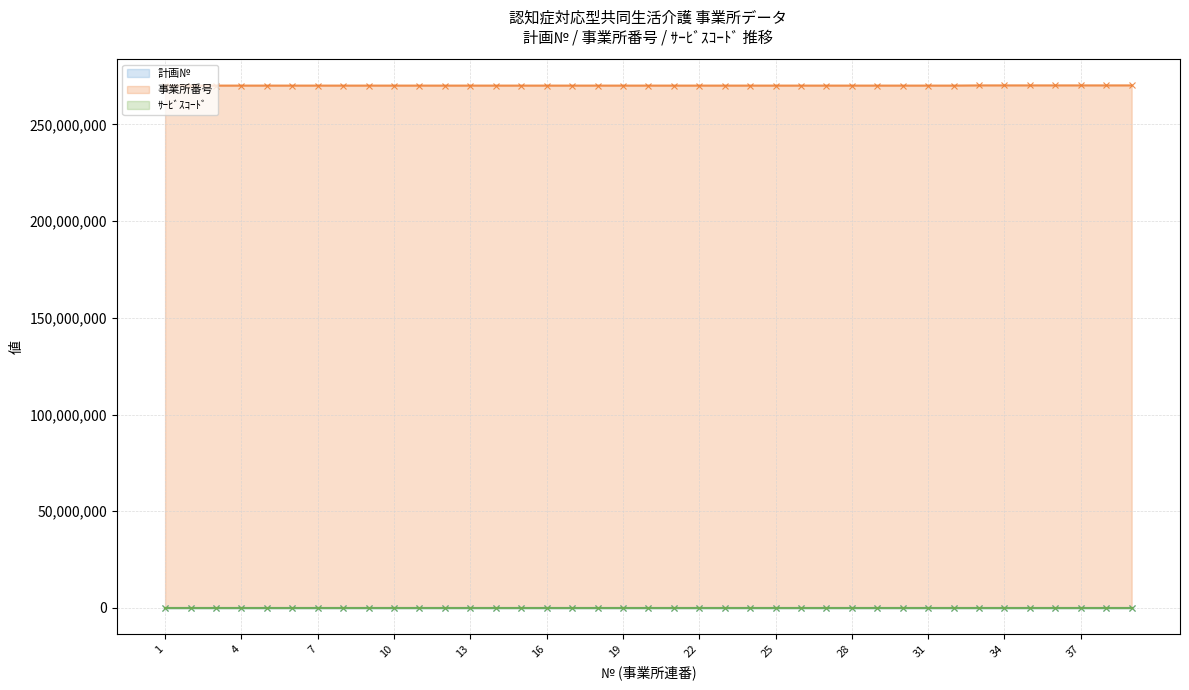

True or false: 事業所番号 and 計画№ intersect in this chart.

False